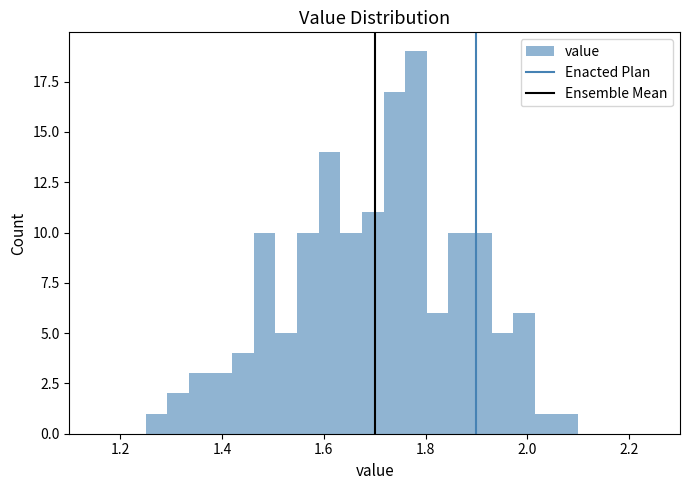

Read against the x-axis, roughly where is the centre of the tallest bar?

1.78